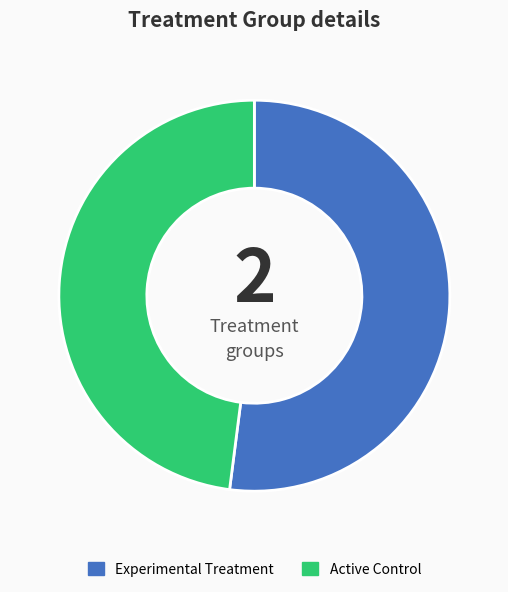

Which category accounts for the majority?

Experimental Treatment